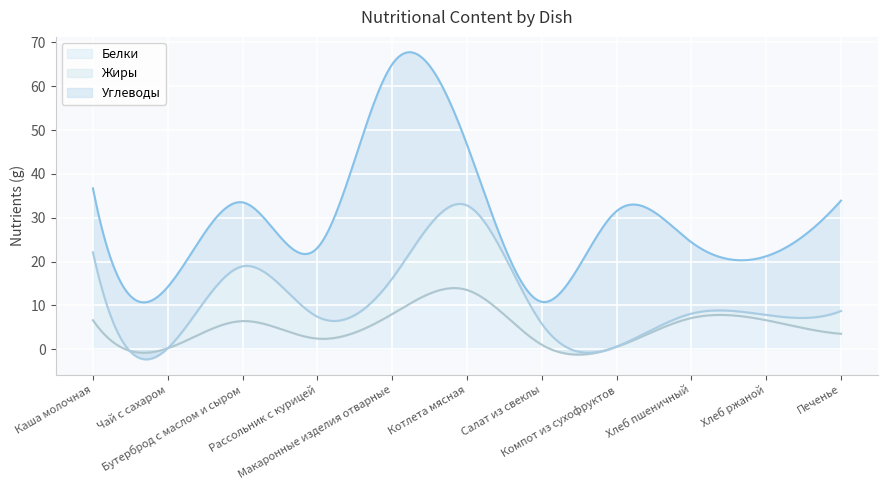

At how many categories does at least one series exceed 26?

2